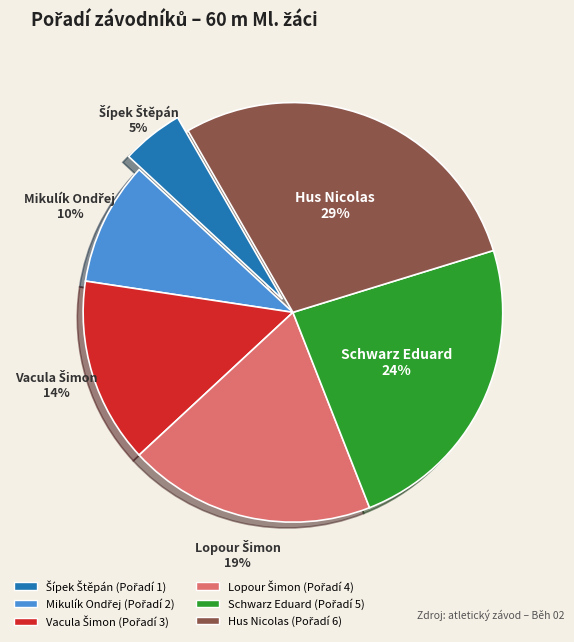

What percentage is the Hus Nicolas slice, to the nearest percent?

29%